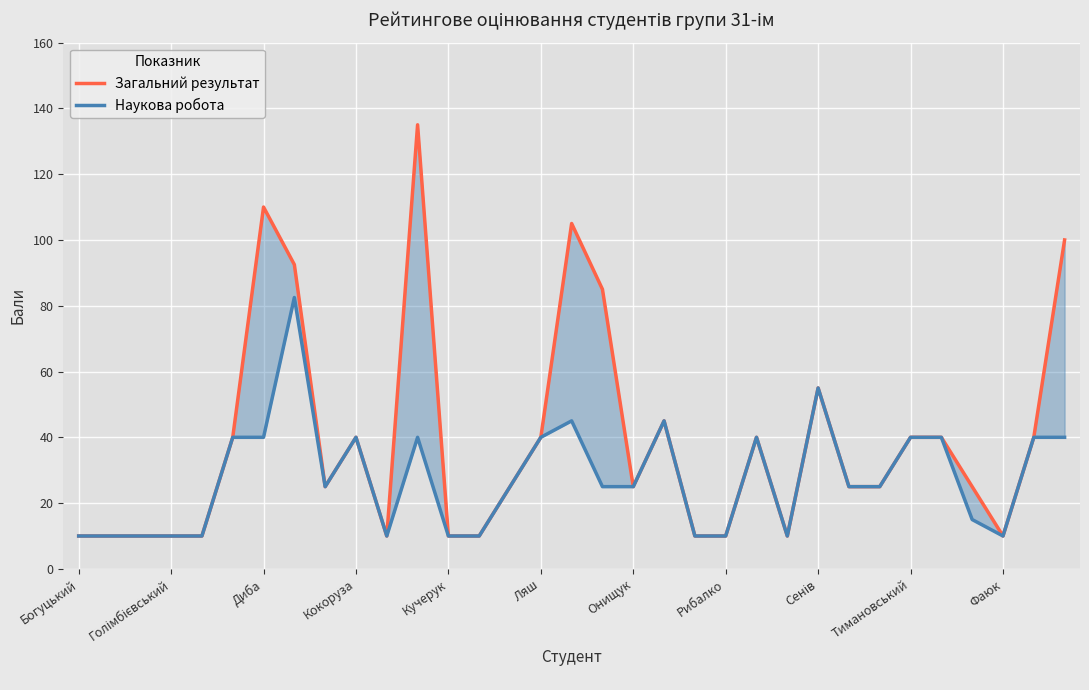

What is the average value of the Загальний результат series?

38.7